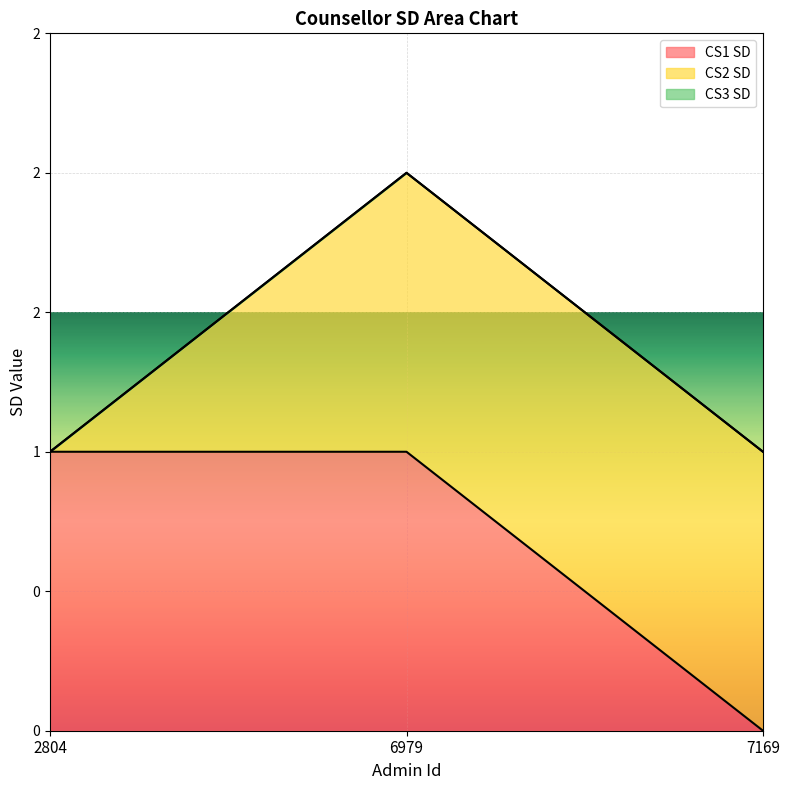

At how many categories does at least one series exceed 0?

3